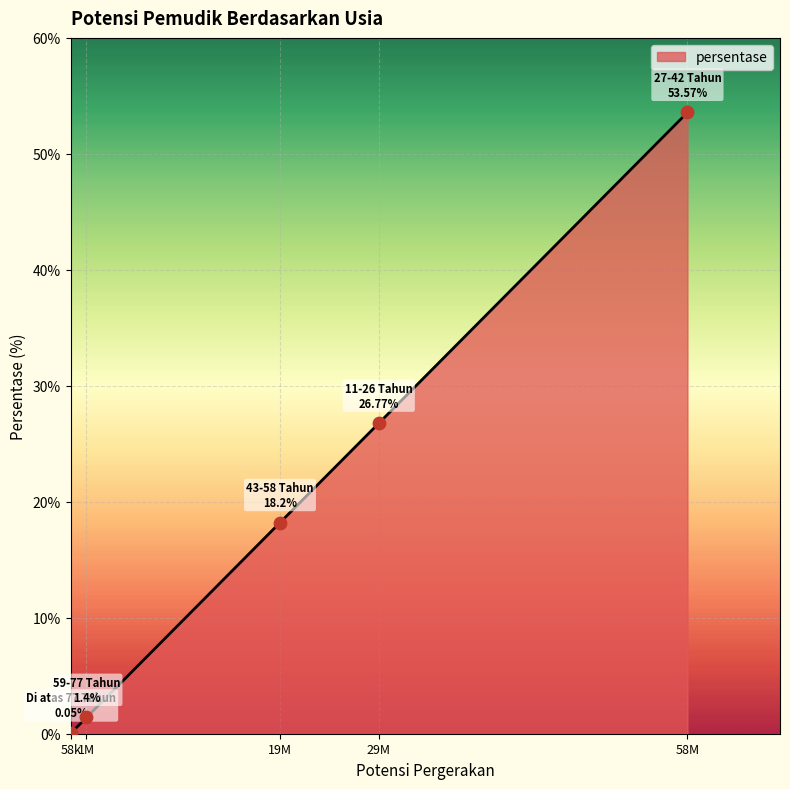

What is the change in value from 29M to 58M?

+26.8